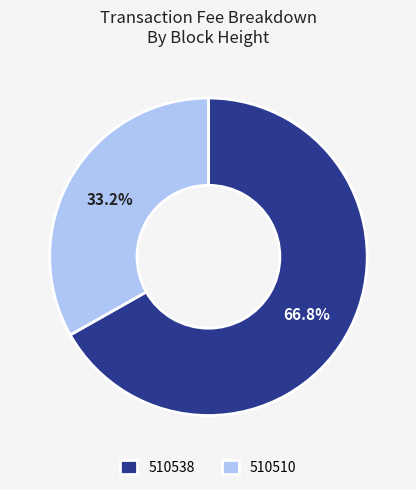

True or false: 510510 accounts for 26% of the total.

False